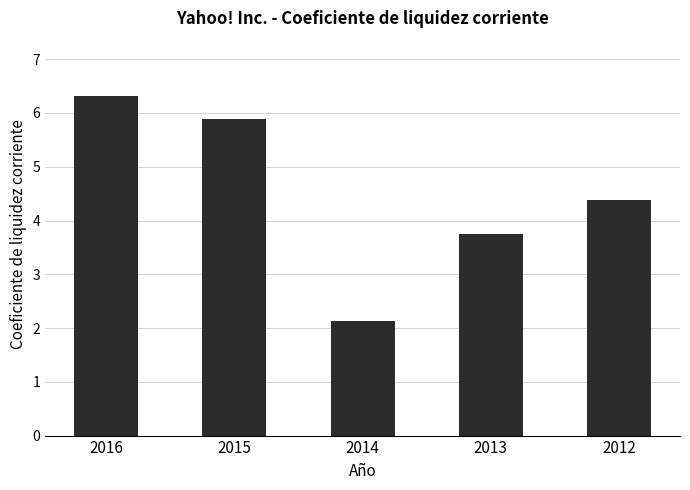

What is the sum of all values?

22.5